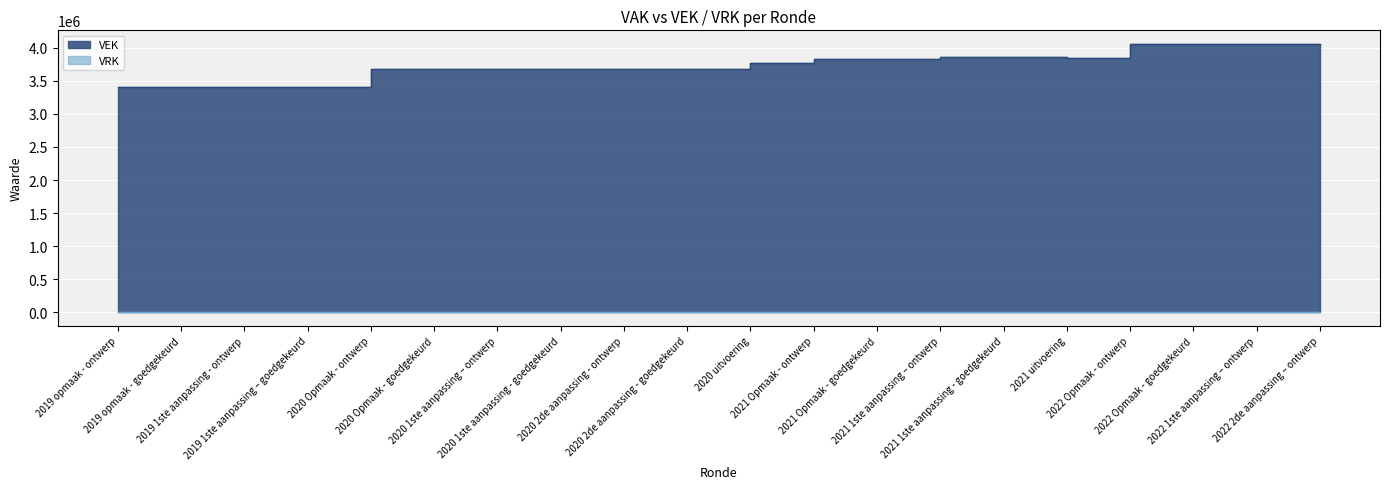

Reading left to right, transcribe all the data shown in this chart.

2019 opmaak - ontwerp=3411059	2019 opmaak - goedgekeurd=3411059	2019 1ste aanpassing - ontwerp=3411059	2019 1ste aanpassing – goedgekeurd=3411059	2020 Opmaak - ontwerp=3672345	2020 Opmaak - goedgekeurd=3672138	2020 1ste aanpassing – ontwerp=3673299	2020 1ste aanpassing - goedgekeurd=3673299	2020 2de aanpassing - ontwerp=3673299	2020 2de aanpassing - goedgekeurd=3673299	2020 uitvoering=3774516	2021 Opmaak - ontwerp=3823369	2021 Opmaak - goedgekeurd=3823369	2021 1ste aanpassing – ontwerp=3853369	2021 1ste aanpassing - goedgekeurd=3853369	2021 uitvoering=3837056	2022 Opmaak - ontwerp=4058048	2022 Opmaak - goedgekeurd=4058048	2022 1ste aanpassing – ontwerp=4059548	2022 2de aanpassing – ontwerp=4059548